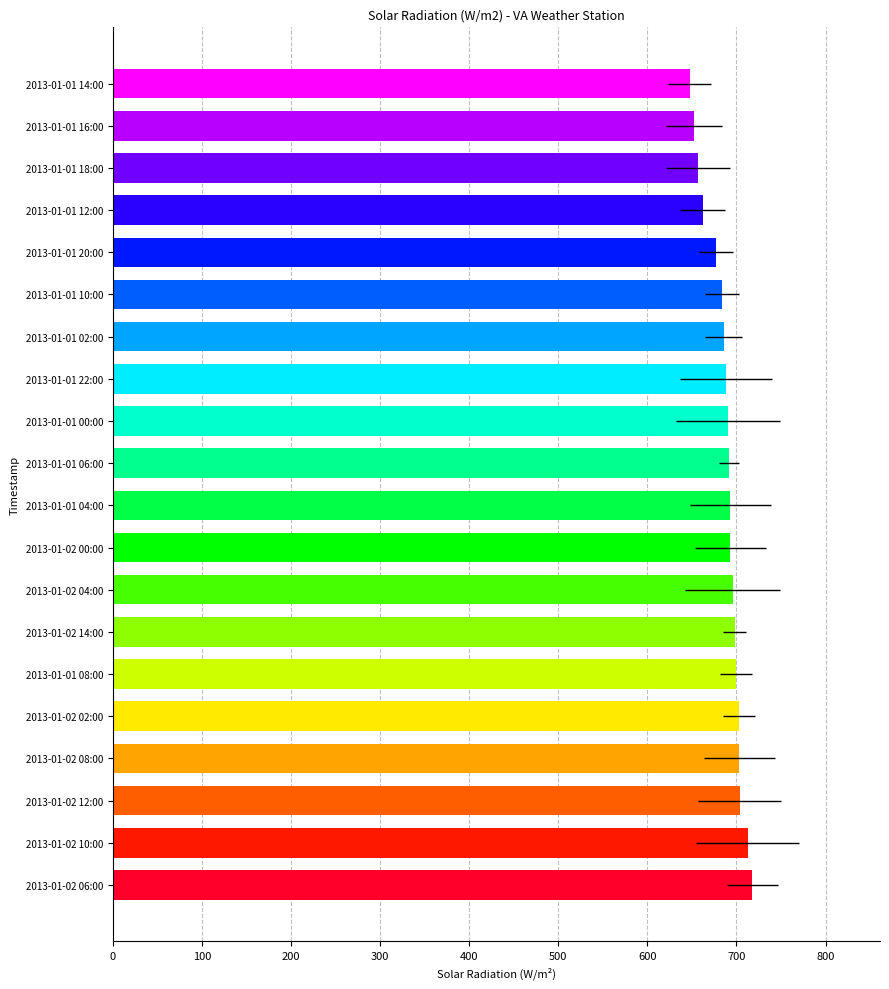

What is the difference between the maximum and minimum values?

70.3